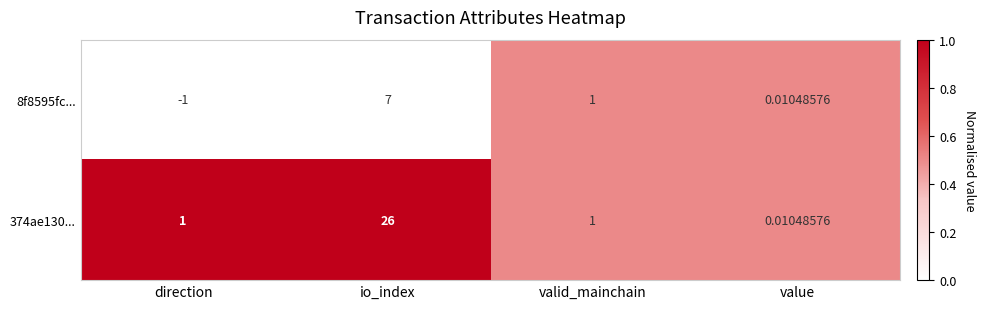

Which label corresponds to the smallest value in the chart?

direction